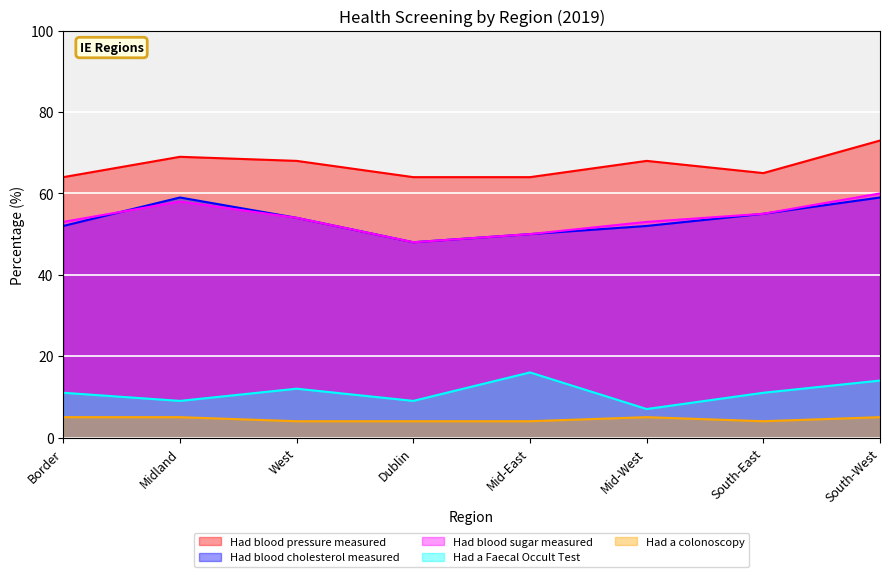

The Had a colonoscopy series shows 6 at South-East. True or false?

False